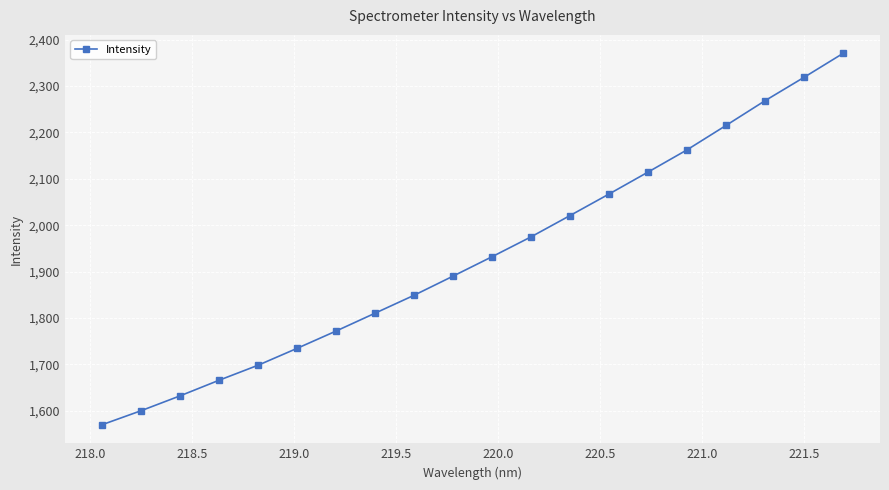

Reading left to right, what are all the values shown in this chart?

1569.7	1599.9	1631.9	1665.6	1698.0	1734.4	1771.7	1810.2	1848.9	1890.2	1932.0	1974.9	2020.8	2067.2	2114.5	2162.4	2215.0	2268.3	2318.6	2370.2